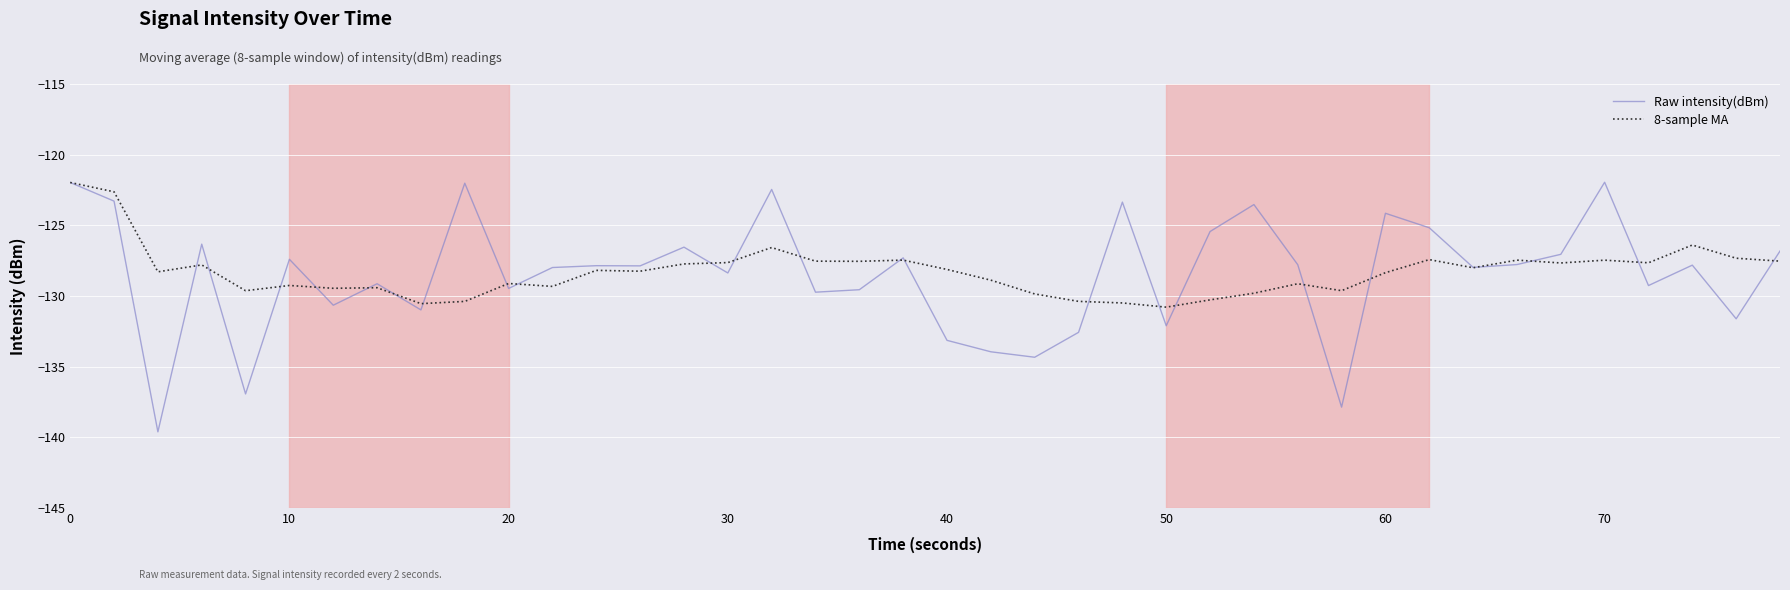

What is the difference between the maximum and second lowest values in the 8-sample MA series?

8.6